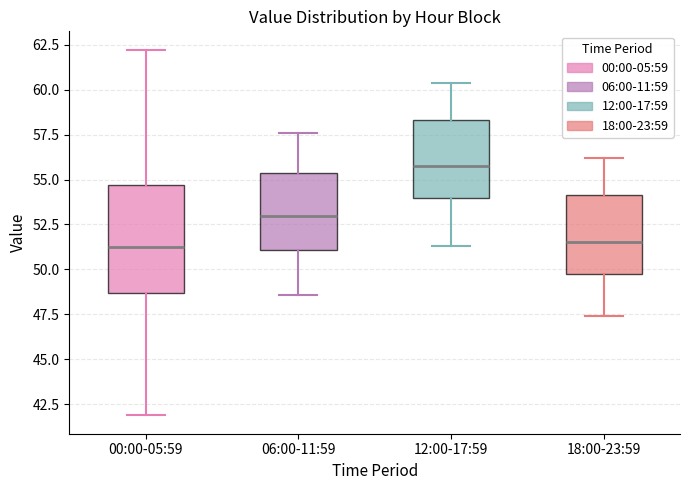

Reading left to right, read every box against the y-axis: the position of its median line, the range the box covers, and the ends of its whiskers. The values are not printed on the chart, so give them approximately, as read against the axis.

00:00-05:59: median 51.0, box 48.5 to 54.5, whiskers 42.0 to 62.0
06:00-11:59: median 53.0, box 51.0 to 55.5, whiskers 48.5 to 57.5
12:00-17:59: median 56.0, box 54.0 to 58.5, whiskers 51.5 to 60.5
18:00-23:59: median 51.5, box 50.0 to 54.0, whiskers 47.5 to 56.0